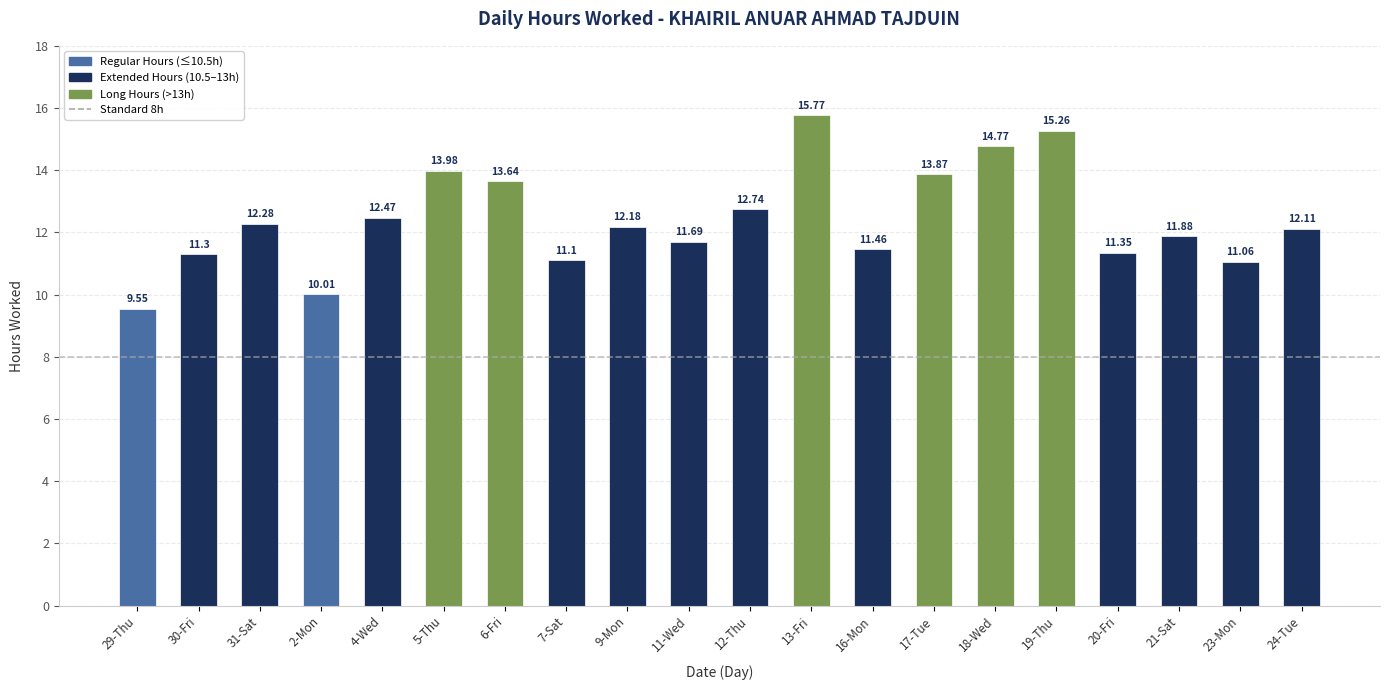

List the labels in order of value, smallest first.

29-Thu, 2-Mon, 23-Mon, 7-Sat, 30-Fri, 20-Fri, 16-Mon, 11-Wed, 21-Sat, 24-Tue, 9-Mon, 31-Sat, 4-Wed, 12-Thu, 6-Fri, 17-Tue, 5-Thu, 18-Wed, 19-Thu, 13-Fri